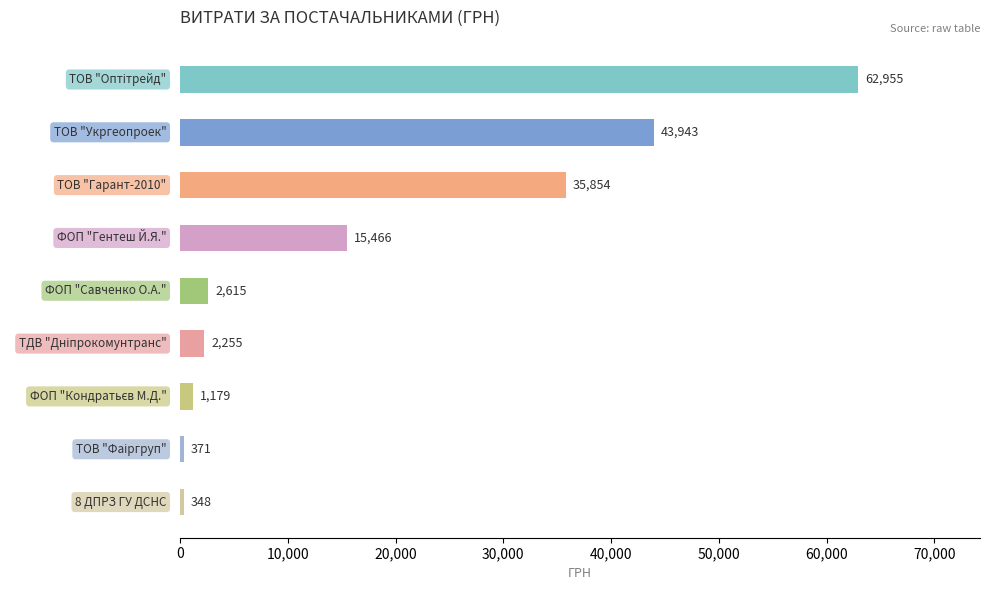

Does the chart contain stacked bars?

No